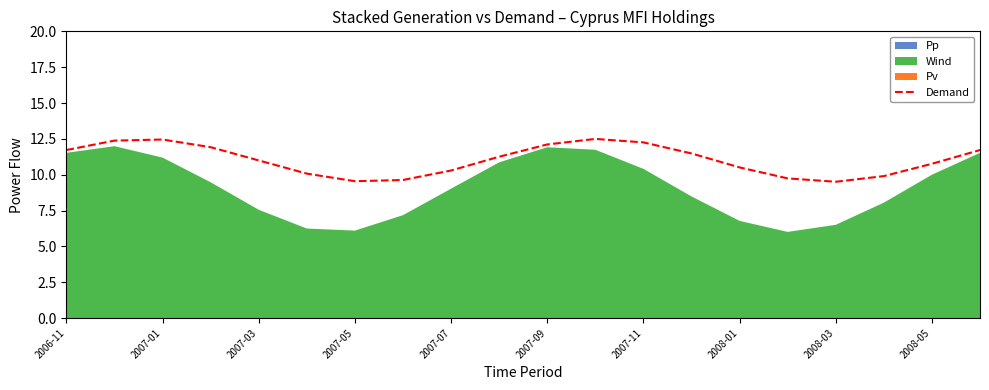

What is the lowest value of the Demand series?

9.5